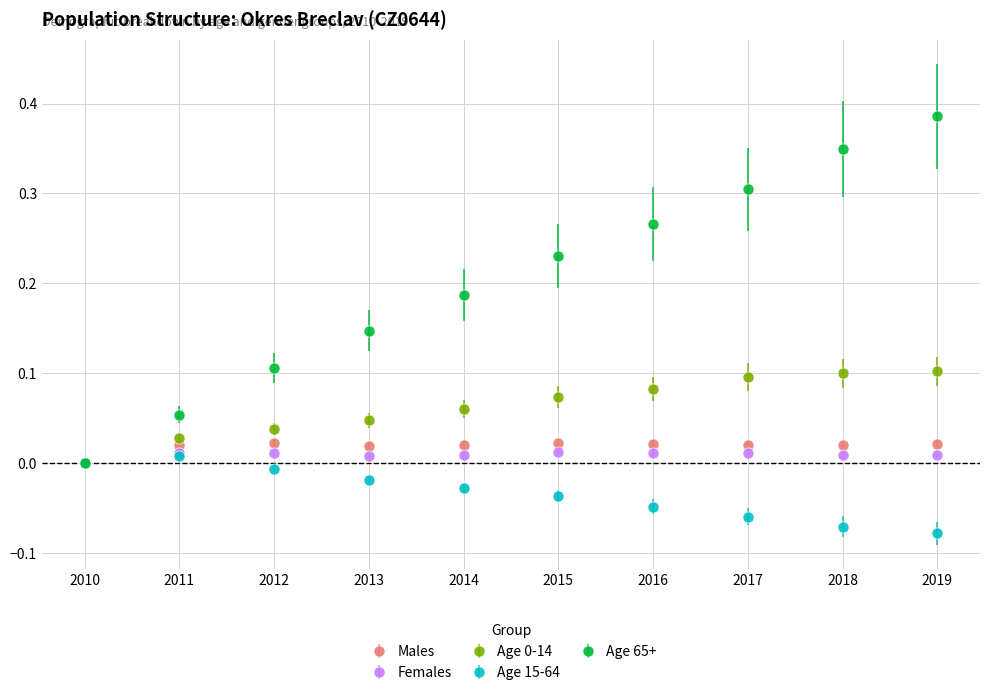

Which series has the largest range (max minus min)?

Age 65+